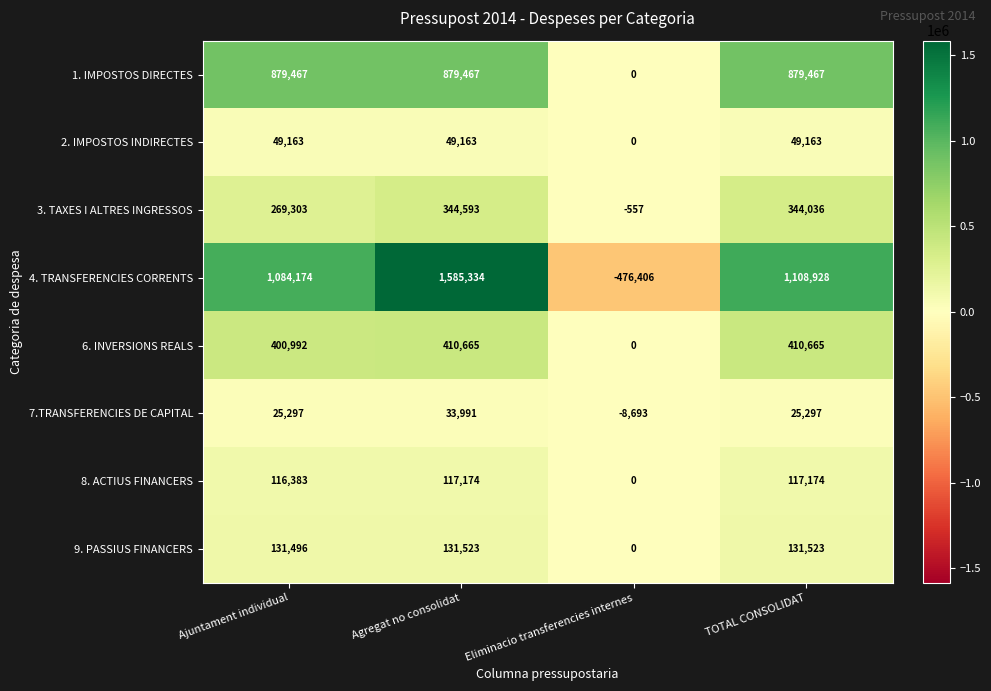

What is the approximate value of 7.TRANSFERENCIES DE CAPITAL at TOTAL CONSOLIDAT?

25297